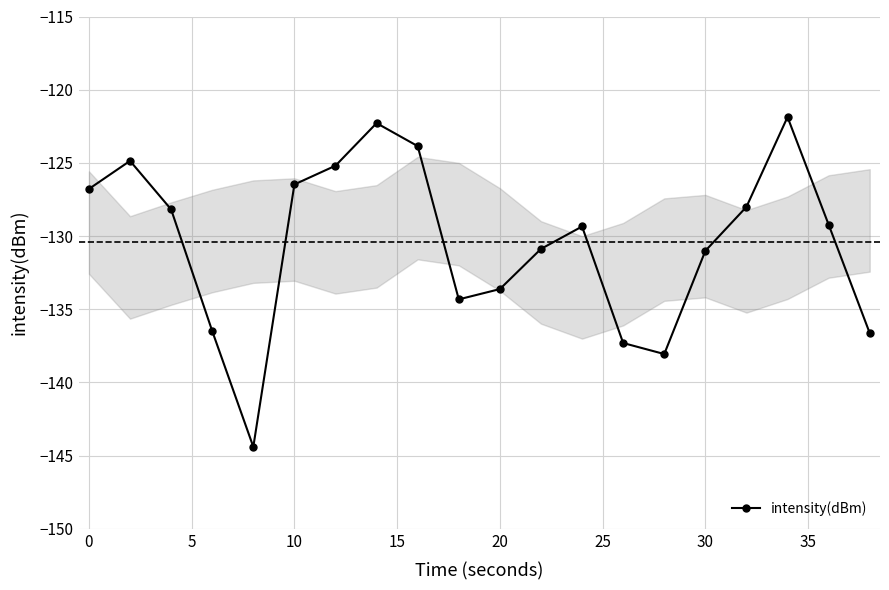

How many points are lower than both their immediate neighbors (excluding endpoints)?

3